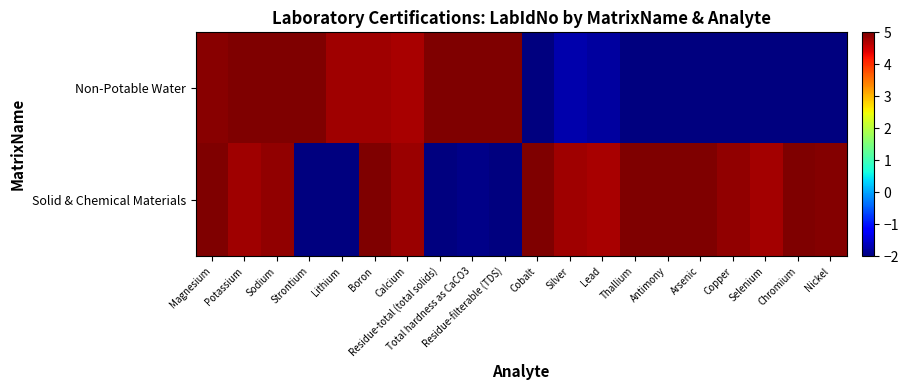

Reading left to right, what are all the values shown in this chart?

Non-Potable Water: Magnesium=4.9	Potassium=5.3	Sodium=5.1	Strontium=5.1	Lithium=4.8	Boron=4.8	Calcium=4.7	Residue-total (total solids)=5.2	Total hardness as CaCO3=5.1	Residue-filterable (TDS)=5.1	Cobalt=-2.3	Silver=-1.7	Lead=-1.8	Thallium=-2.2	Antimony=-2.2	Arsenic=-2.2	Copper=-2.1	Selenium=-2.0	Chromium=-2.0	Nickel=-2.1
Solid & Chemical Materials: Magnesium=5.1	Potassium=4.8	Sodium=4.9	Strontium=-2.1	Lithium=-2.0	Boron=5.2	Calcium=4.8	Residue-total (total solids)=-2.0	Total hardness as CaCO3=-1.9	Residue-filterable (TDS)=-2.3	Cobalt=5.1	Silver=4.8	Lead=4.7	Thallium=5.3	Antimony=5.3	Arsenic=5.2	Copper=4.9	Selenium=4.8	Chromium=5.1	Nickel=5.0